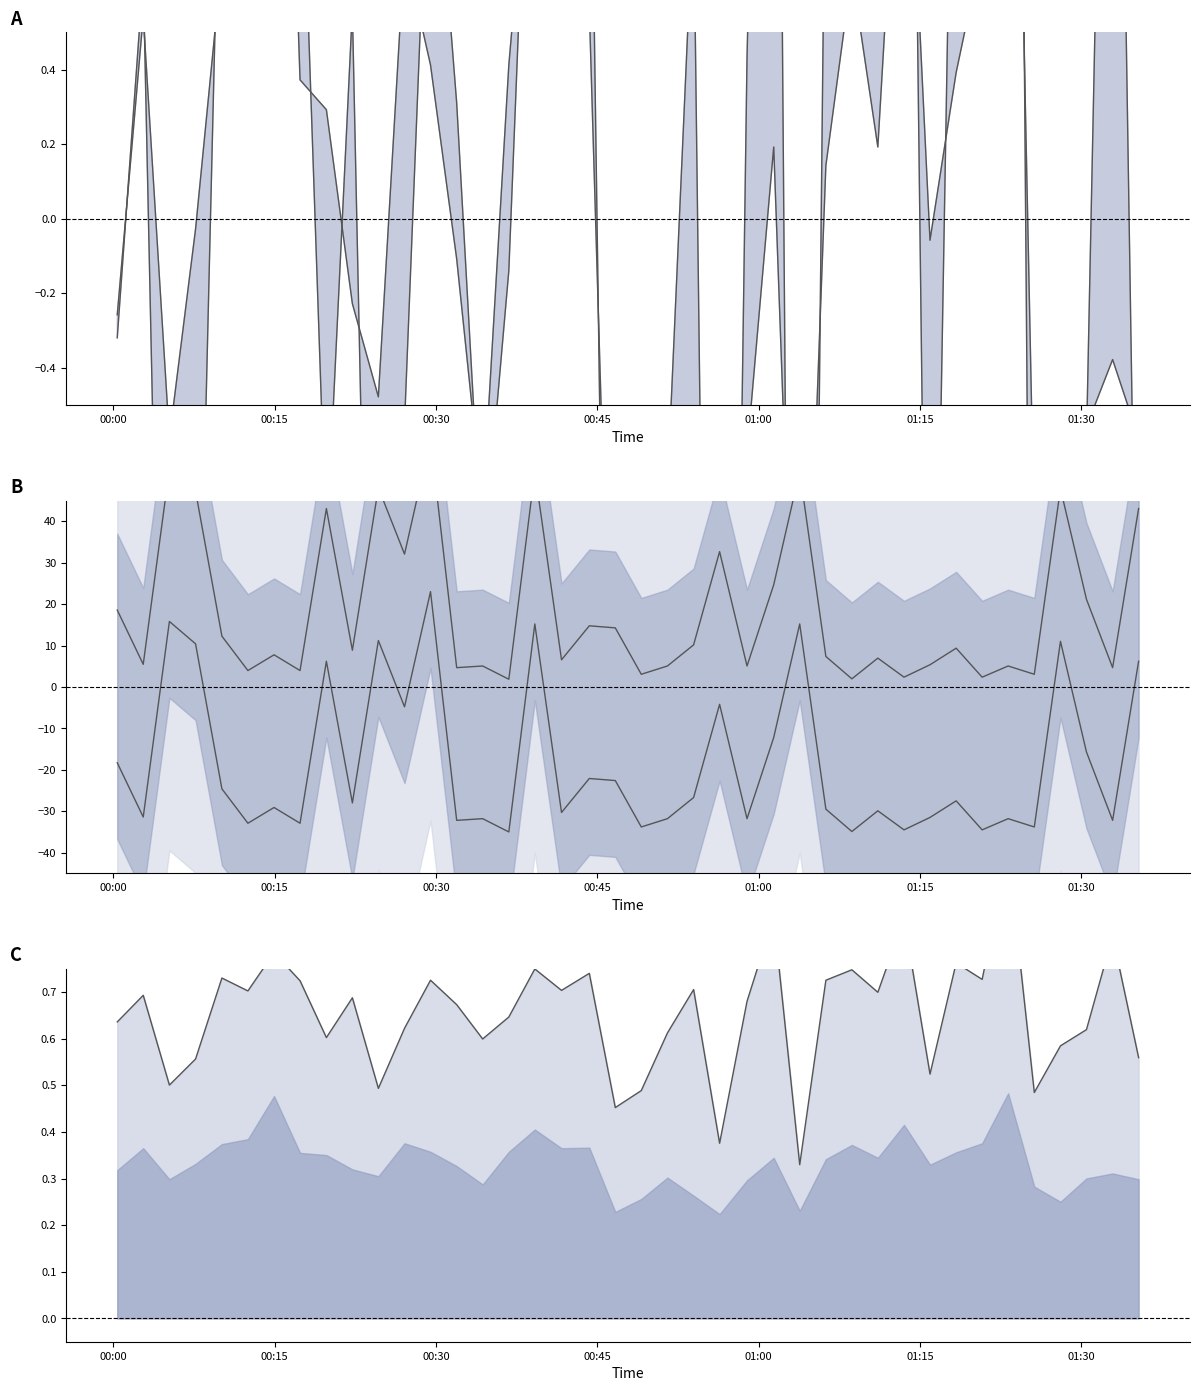

List the labels in order of SDS_P1 value, largest first.

2022/04/09 01:23:12, 2022/04/09 01:01:24, 2022/04/09 01:13:31, 2022/04/09 01:32:55, 2022/04/09 00:14:56, 2022/04/09 01:18:22, 2022/04/09 00:39:11, 2022/04/09 01:08:40, 2022/04/09 00:44:15, 2022/04/09 00:10:05, 2022/04/09 01:20:47, 2022/04/09 00:29:29, 2022/04/09 01:06:15, 2022/04/09 00:17:21, 2022/04/09 00:53:57, 2022/04/09 00:41:40, 2022/04/09 00:12:30, 2022/04/09 01:11:05, 2022/04/09 00:02:46, 2022/04/09 00:22:13, 2022/04/09 00:58:55, 2022/04/09 00:31:55, 2022/04/09 00:36:46, 2022/04/09 00:00:21, 2022/04/09 00:27:04, 2022/04/09 01:30:29, 2022/04/09 00:51:31, 2022/04/09 00:19:48, 2022/04/09 00:34:20, 2022/04/09 01:28:04, 2022/04/09 01:35:20, 2022/04/09 00:07:38, 2022/04/09 01:15:56, 2022/04/09 00:05:12, 2022/04/09 00:24:38, 2022/04/09 00:49:05, 2022/04/09 01:25:38, 2022/04/09 00:46:40, 2022/04/09 00:56:22, 2022/04/09 01:03:49